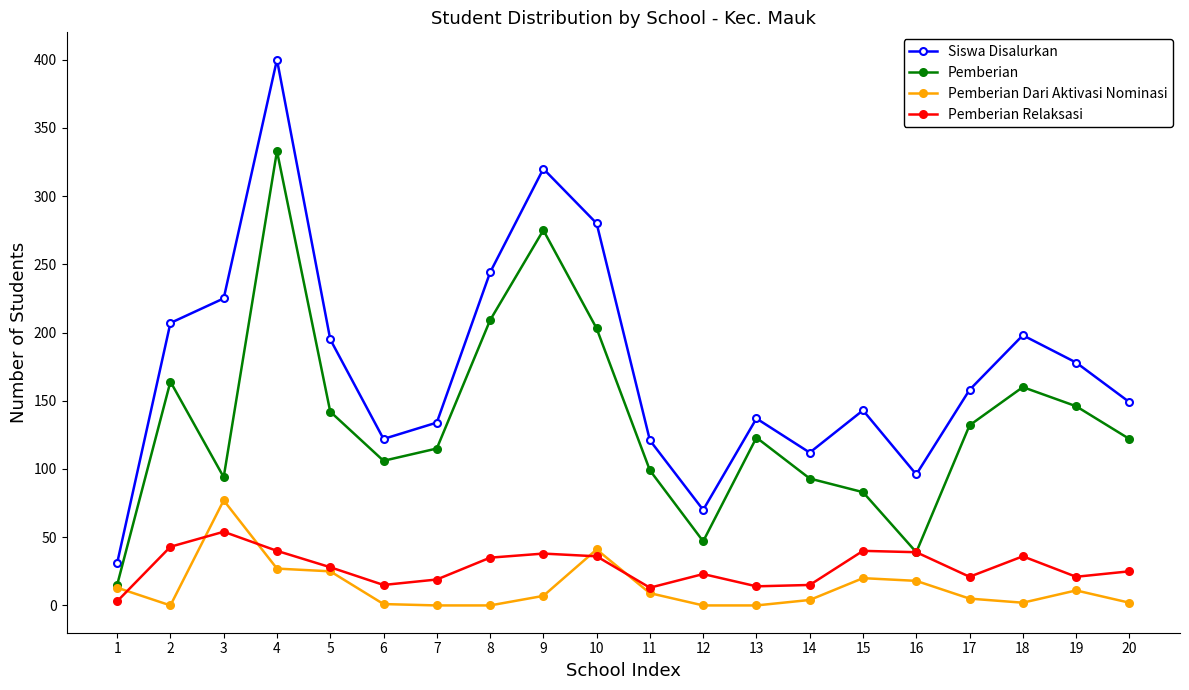

Which category has the highest value in the Pemberian Dari Aktivasi Nominasi series?

3